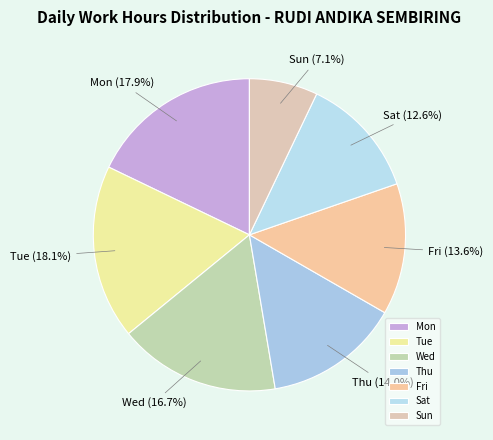

Between Thu and Tue, which is larger?

Tue